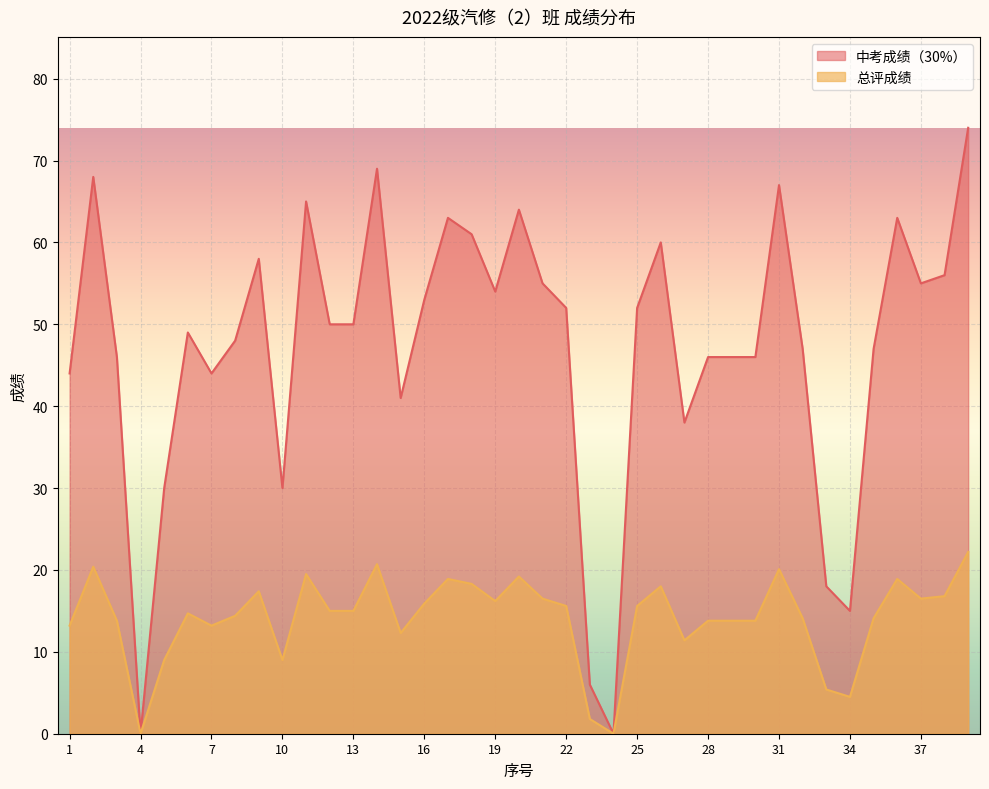

In 总评成绩, how many points are lower than both neighbors (excluding endpoints)?

9